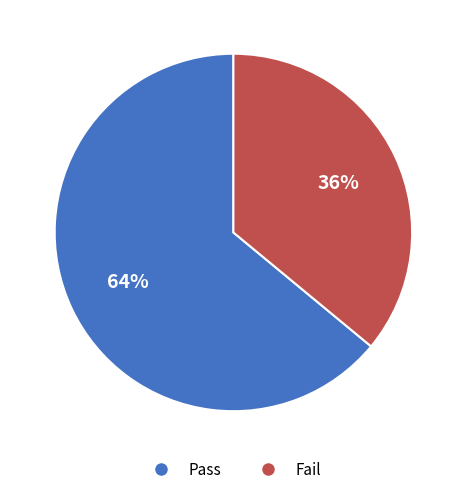

Is it true that Fail is 45% of the pie?

False